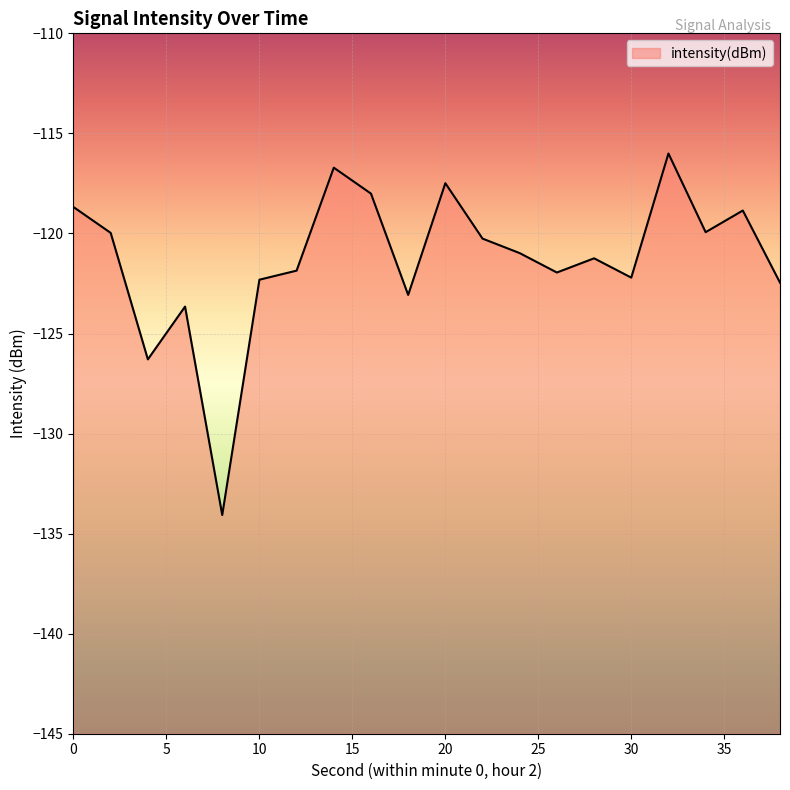

What is the smallest value displayed?

-134.1